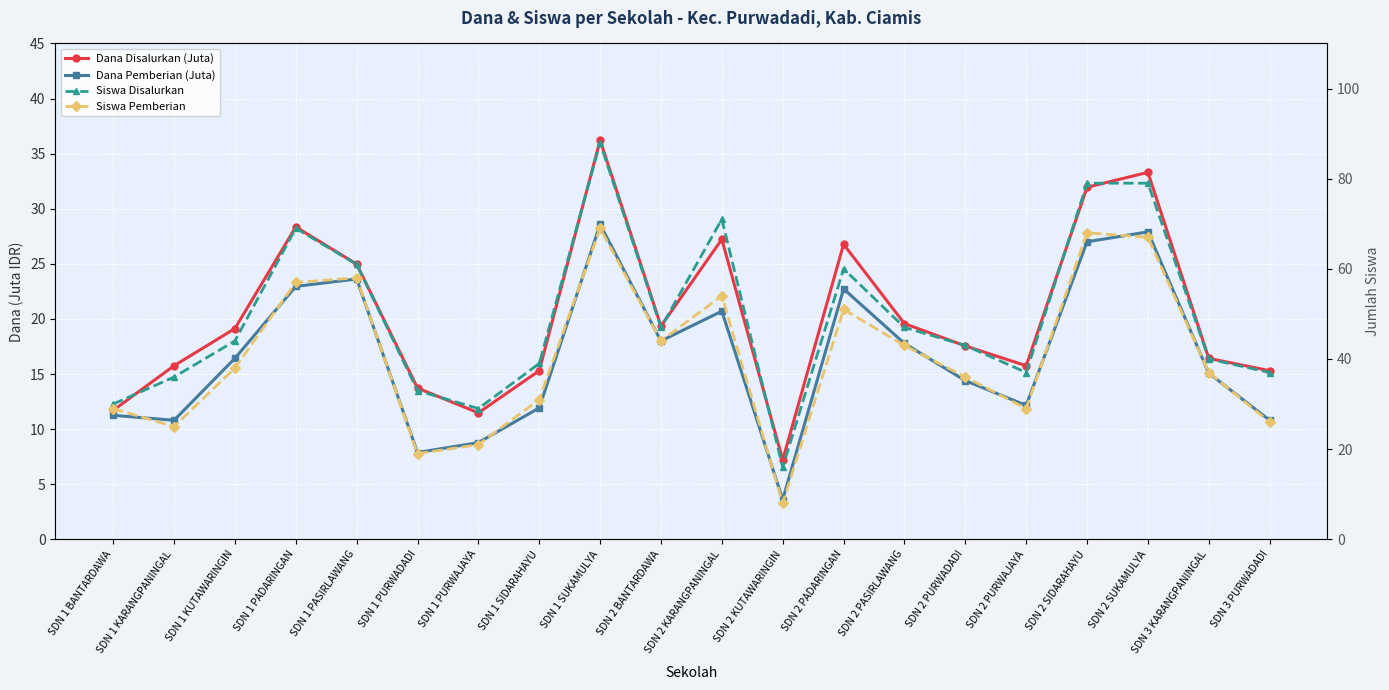

True or false: Dana Disalurkan (Juta) has a value of 11.7 at SDN 1 BANTARDAWA.

True